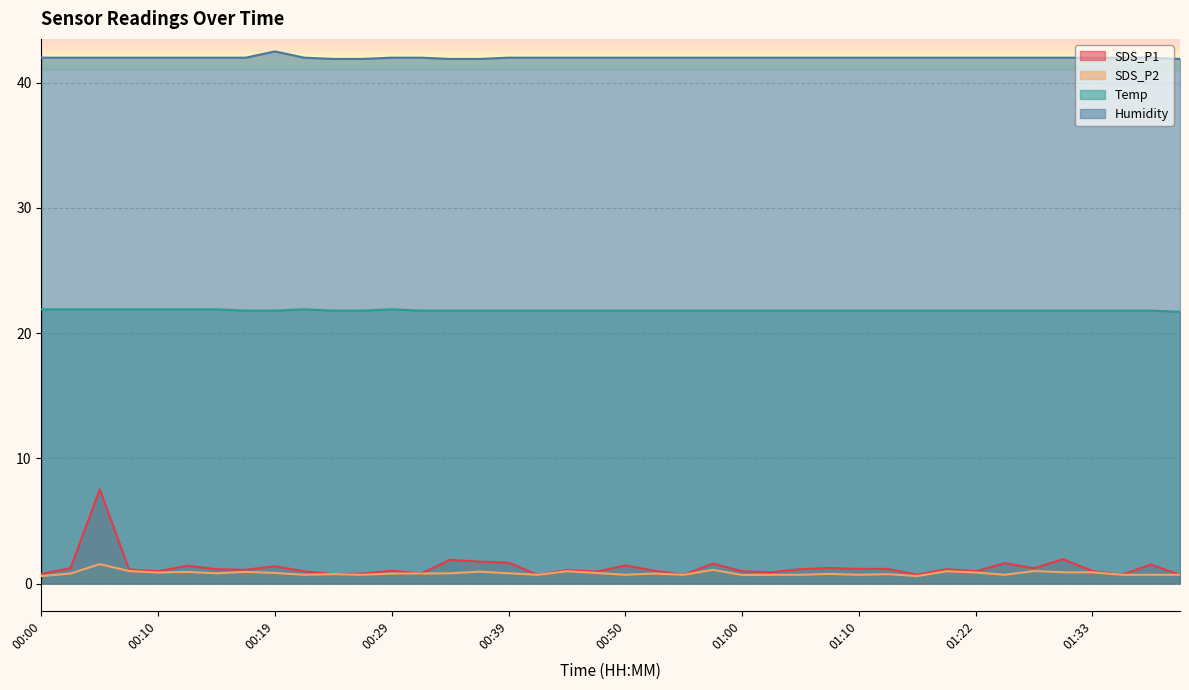

Which series changed the most between 00:22 and 00:29?

SDS_P2